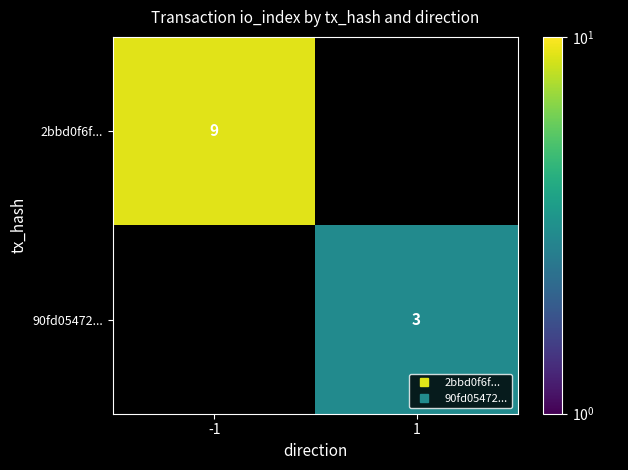

Is the value of 2bbd0f6f... at 1 greater than the value of 90fd05472... at 1?

No